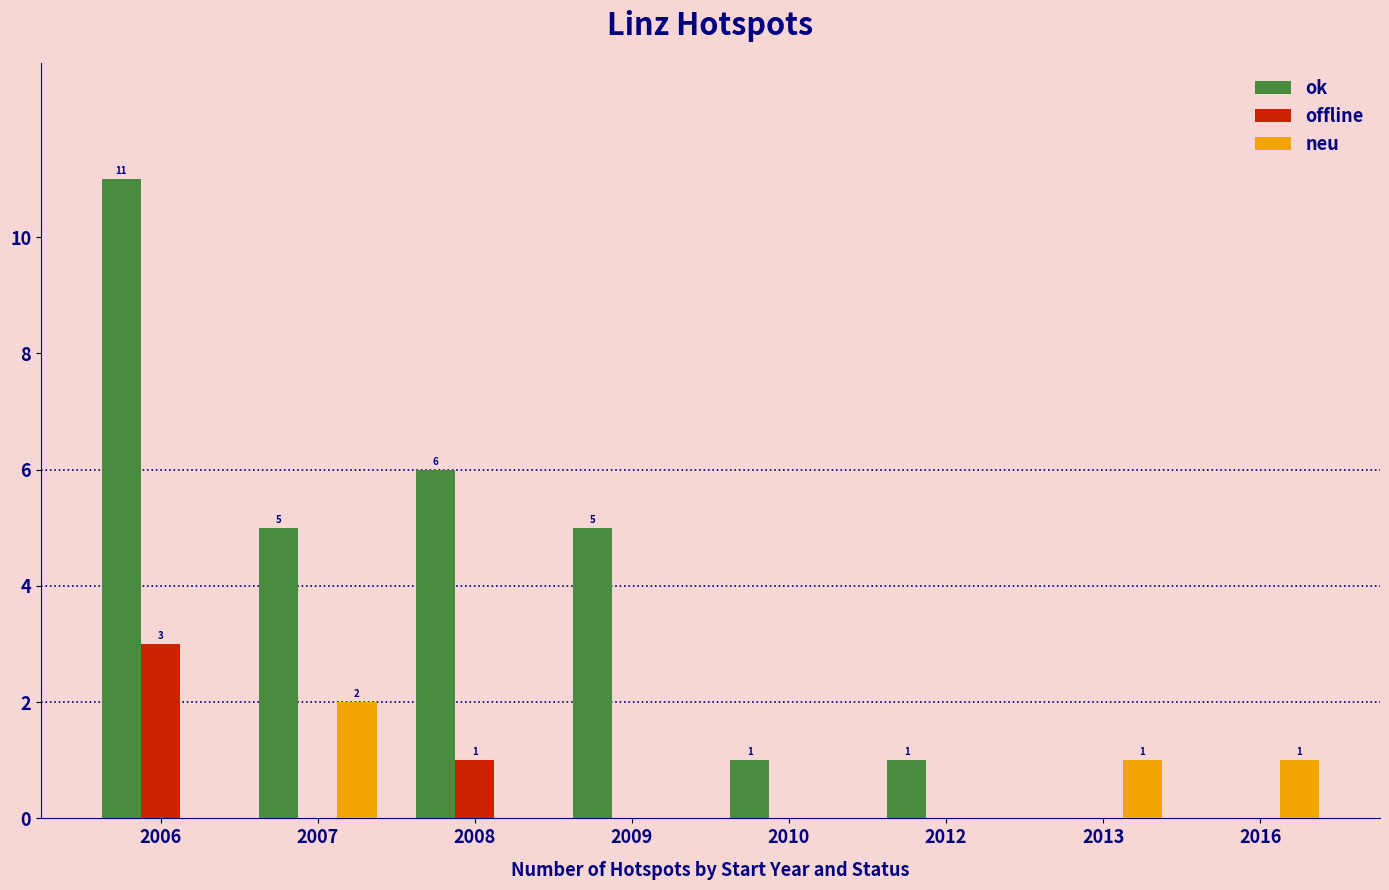

Is the value of neu at 2008 greater than the value of offline at 2006?

No